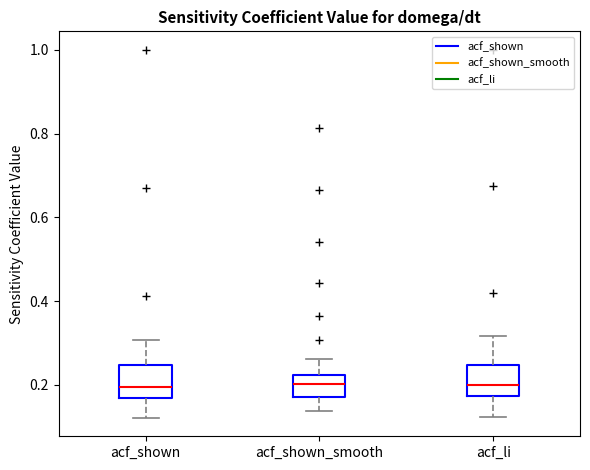

Where does the upper whisker of the box for acf_shown end on the y-axis? The values are not printed on the chart, so give them approximately, as read against the axis.

0.30